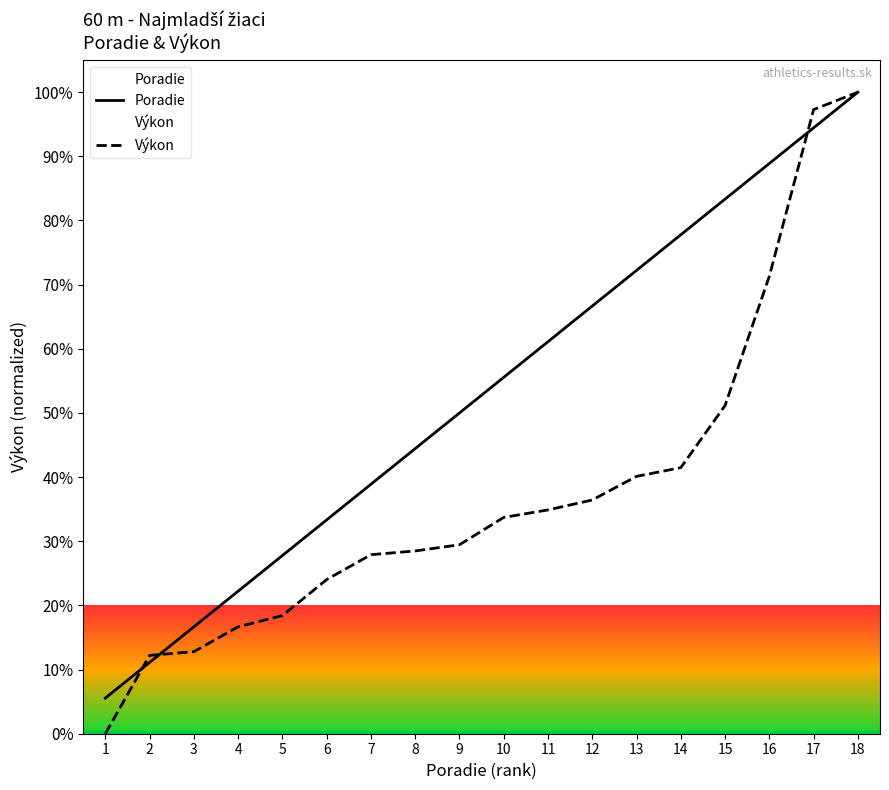

The Poradie series shows 55.6 at 10. True or false?

True